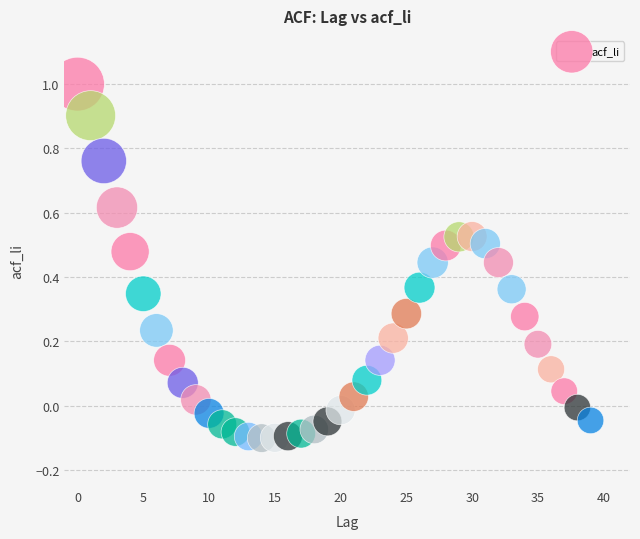

How many data points are displayed?

40